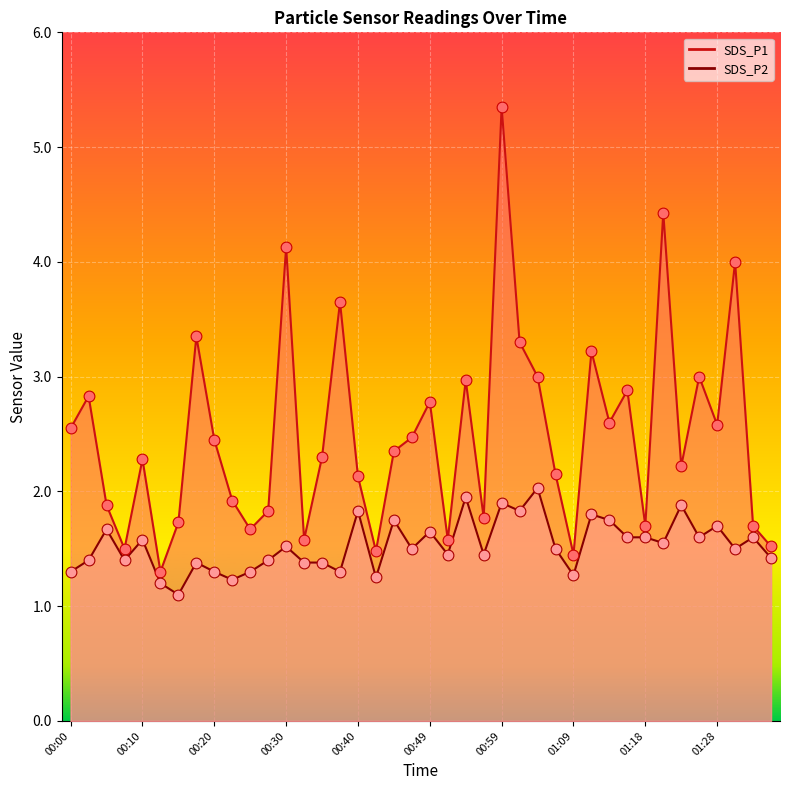

What is the total value across all series at 01:04?

5.0